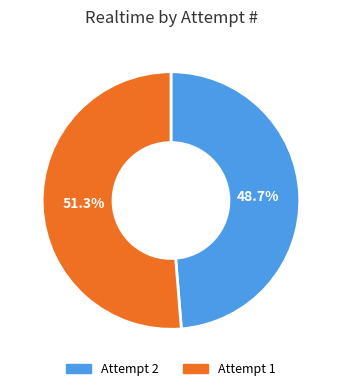

What percentage is NOT represented by Attempt 1?

48.7%